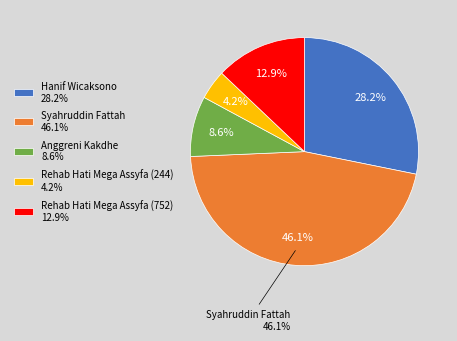

How much of the chart is everything except Anggreni Kakdhe?

91.4%